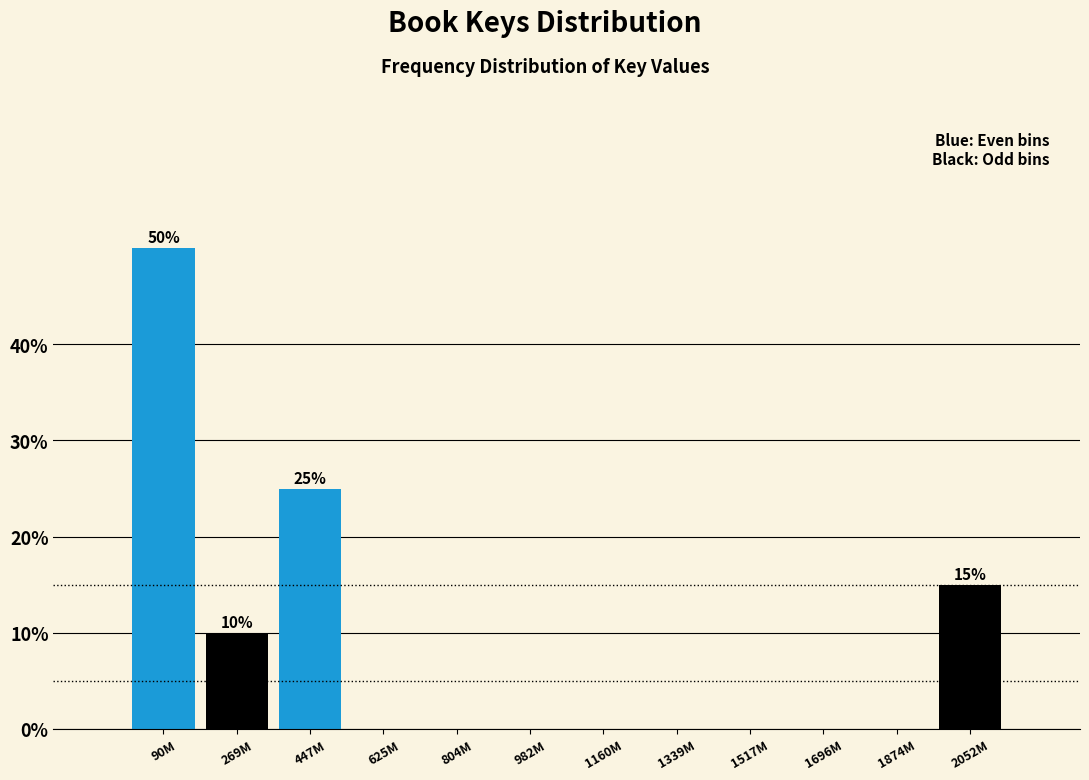

Reading left to right, transcribe all the data shown in this chart.

90M=50	269M=10	447M=25	625M=0	804M=0	982M=0	1160M=0	1339M=0	1517M=0	1696M=0	1874M=0	2052M=15